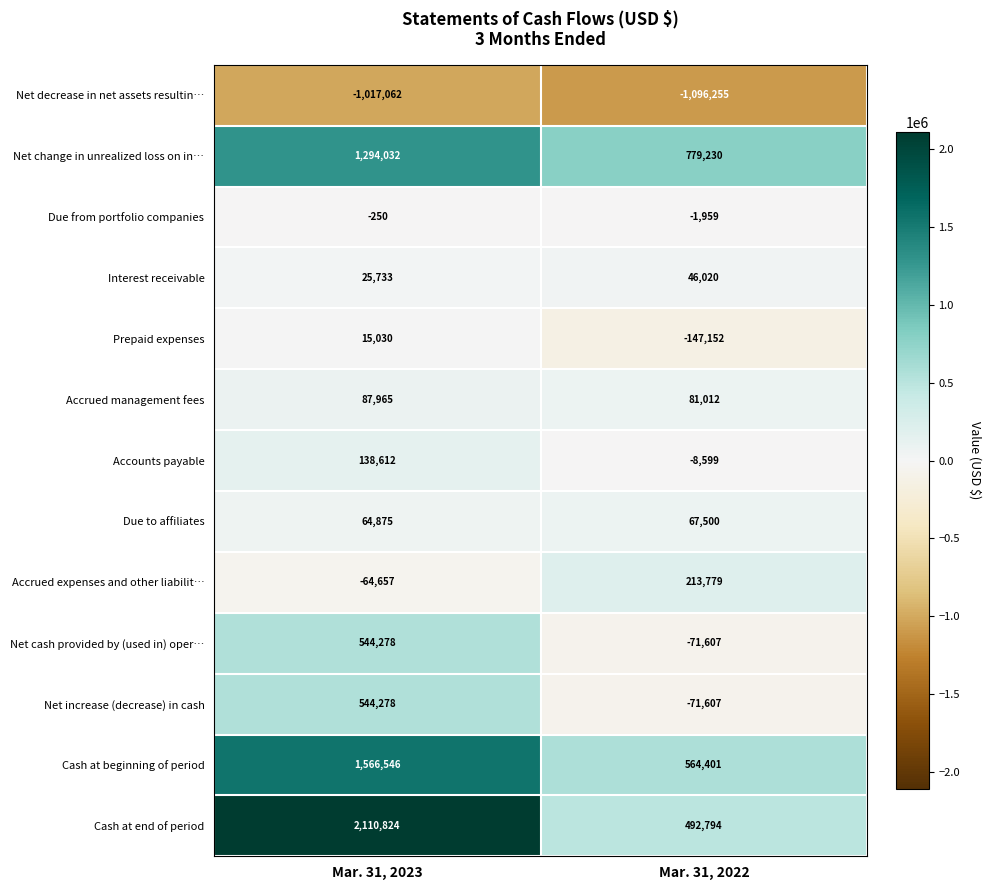

What value does the Cash at end of period series have at Mar. 31, 2022, to the nearest 100?

492800